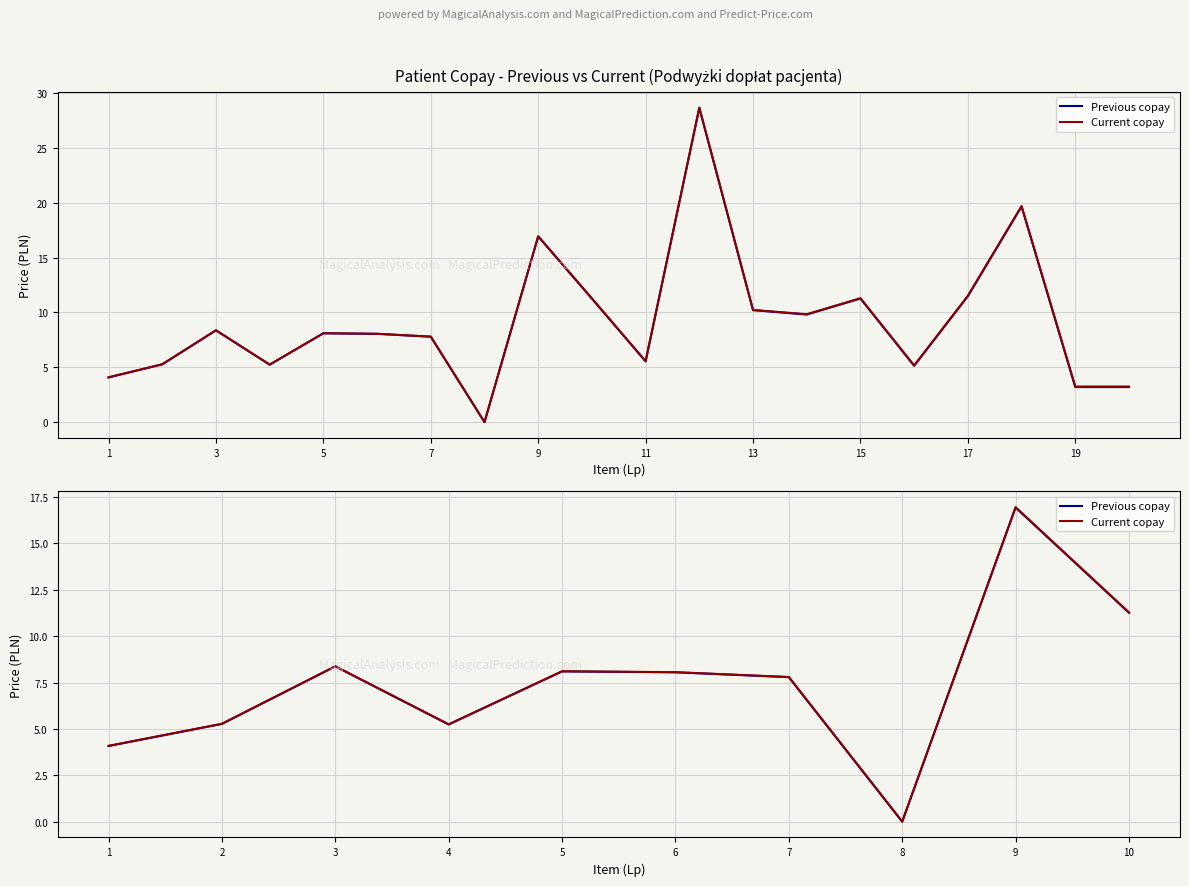

How many values in Previous copay are above zero?

9